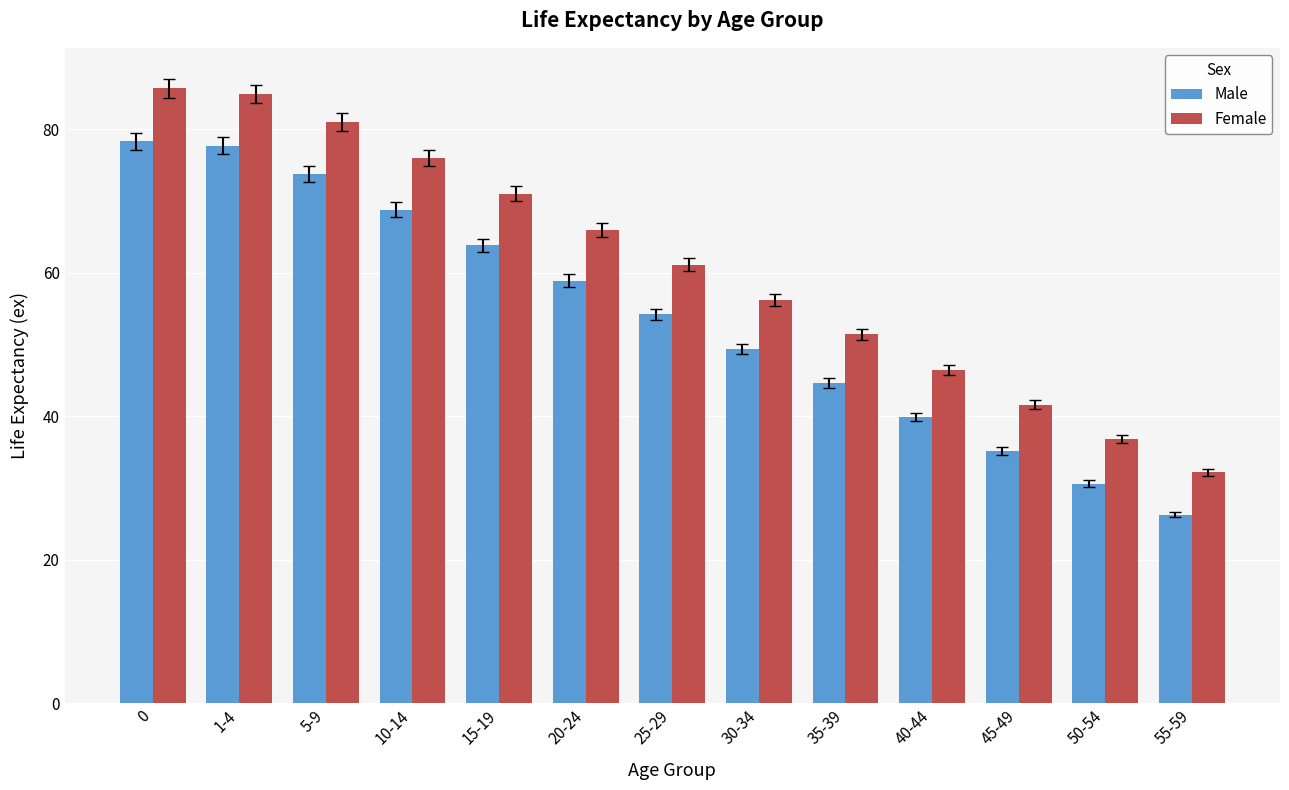

The Male series shows 68.8 at 10-14. True or false?

True